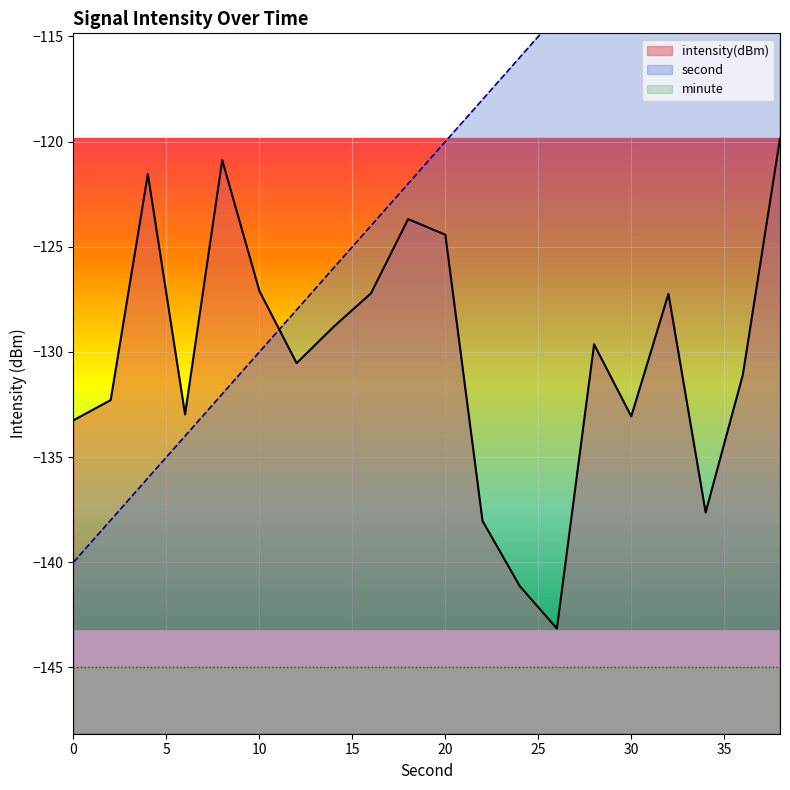

Which series has the widest spread of values?

second